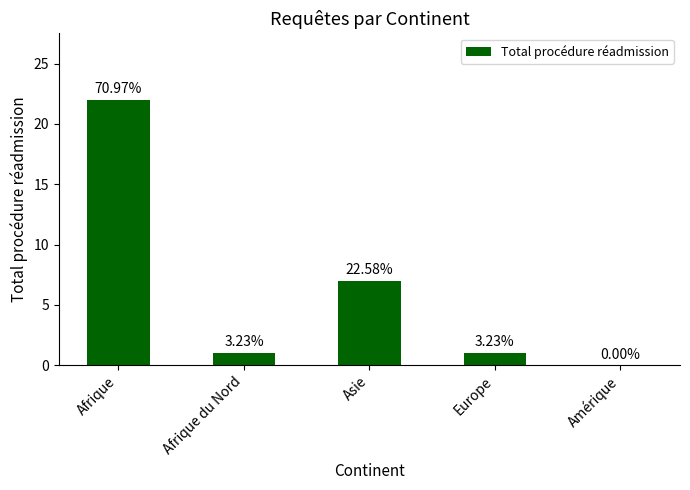

What is the value of the 1st bar from the left?

22